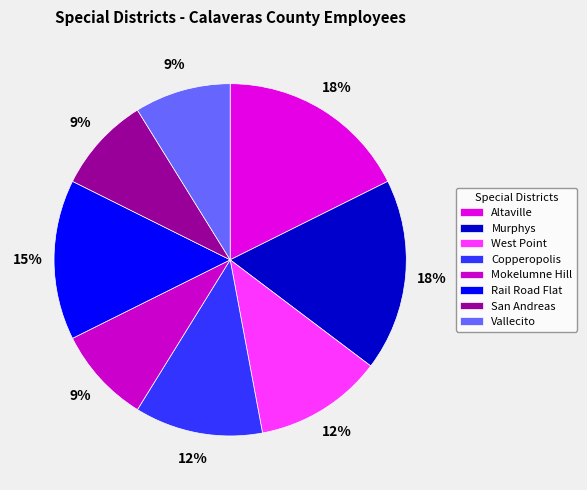

How many slices are in this pie chart?

8